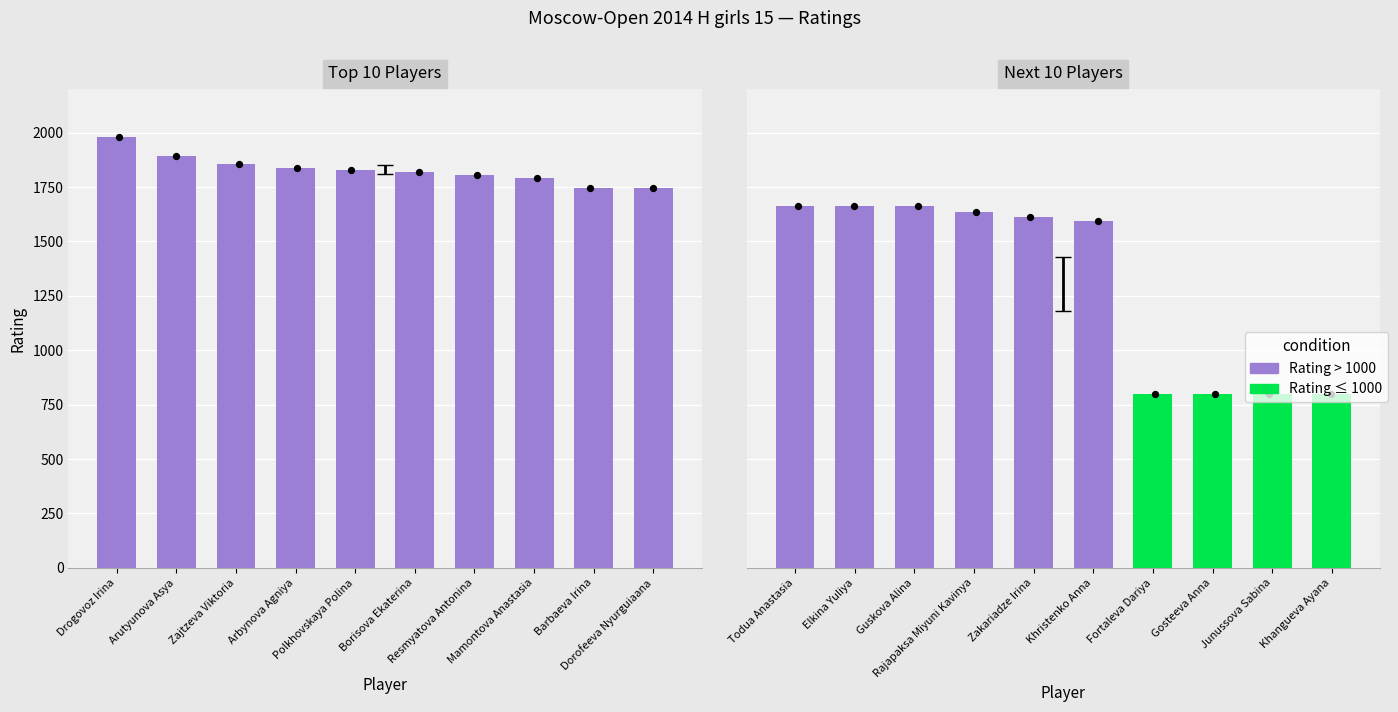

Which has a higher value, Gosteeva Anna or Todua Anastasia?

Todua Anastasia